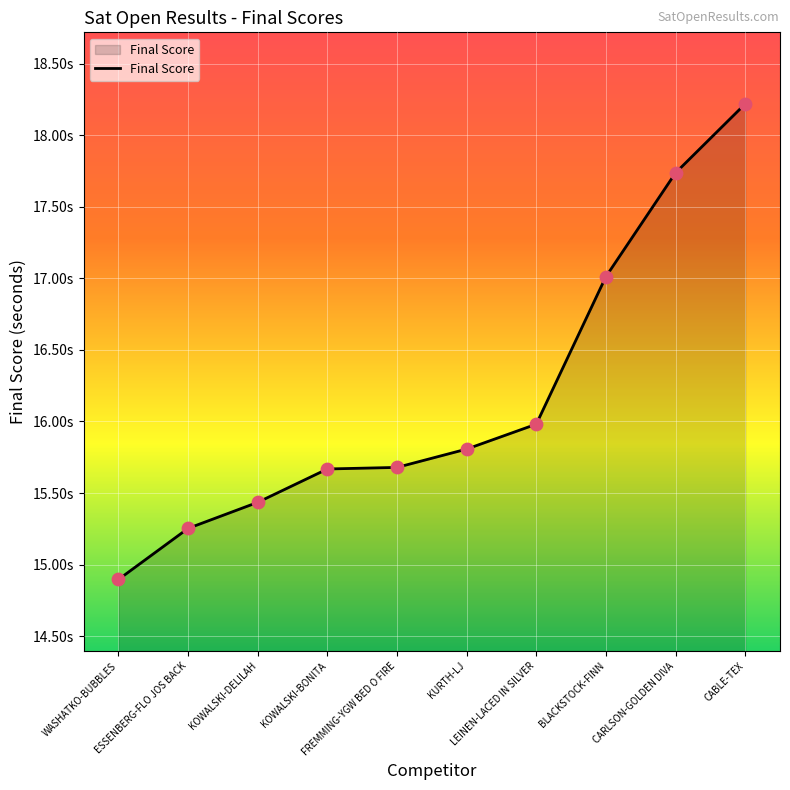

Approximately how many times larger is the value at FREMMING-YGW BED O FIRE compared to KOWALSKI-BONITA?

1.0